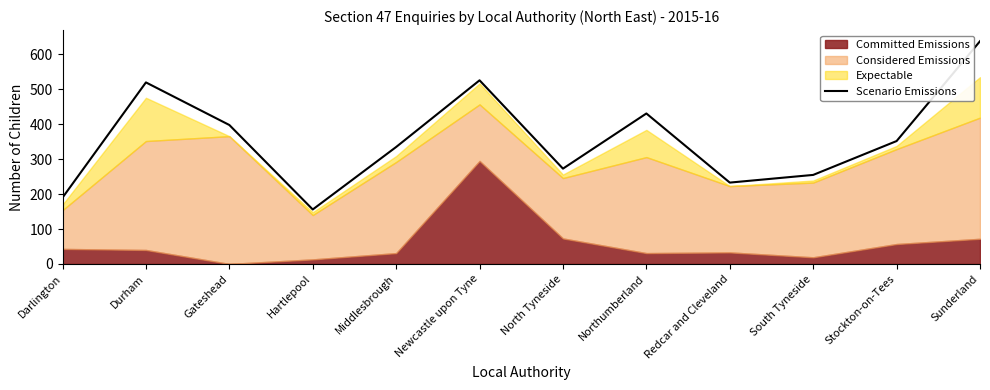

What is the maximum value shown in the chart?

638